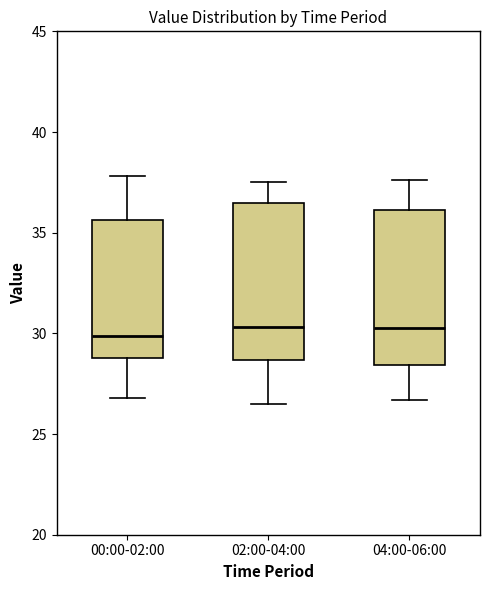

Where does the median line of the box for 00:00-02:00 sit on the y-axis? The values are not printed on the chart, so give them approximately, as read against the axis.

30.0